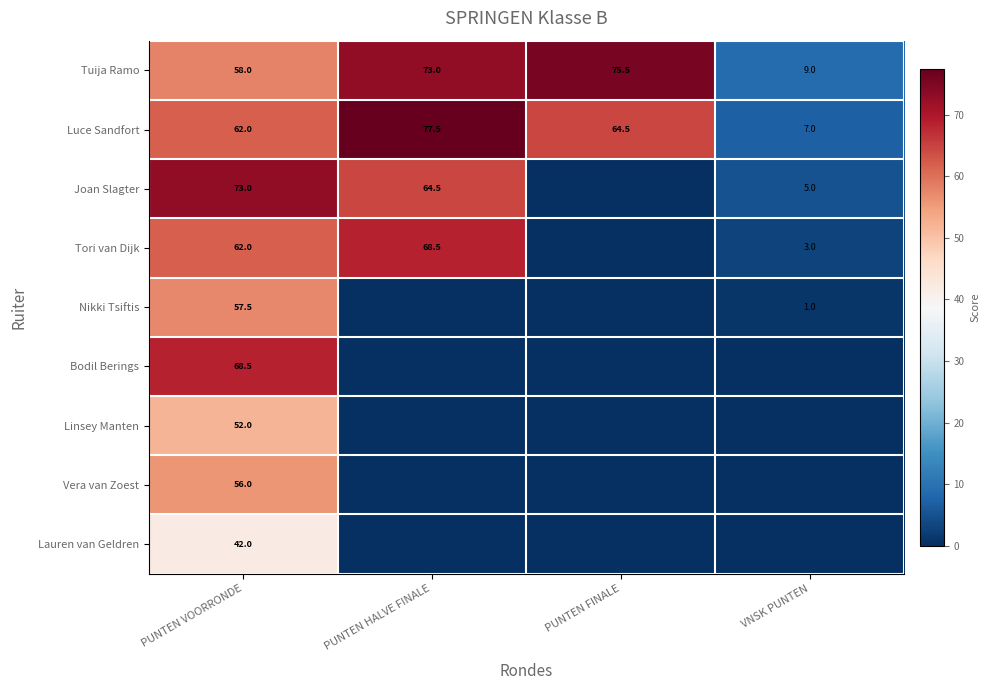

How many series are shown in this chart?

9